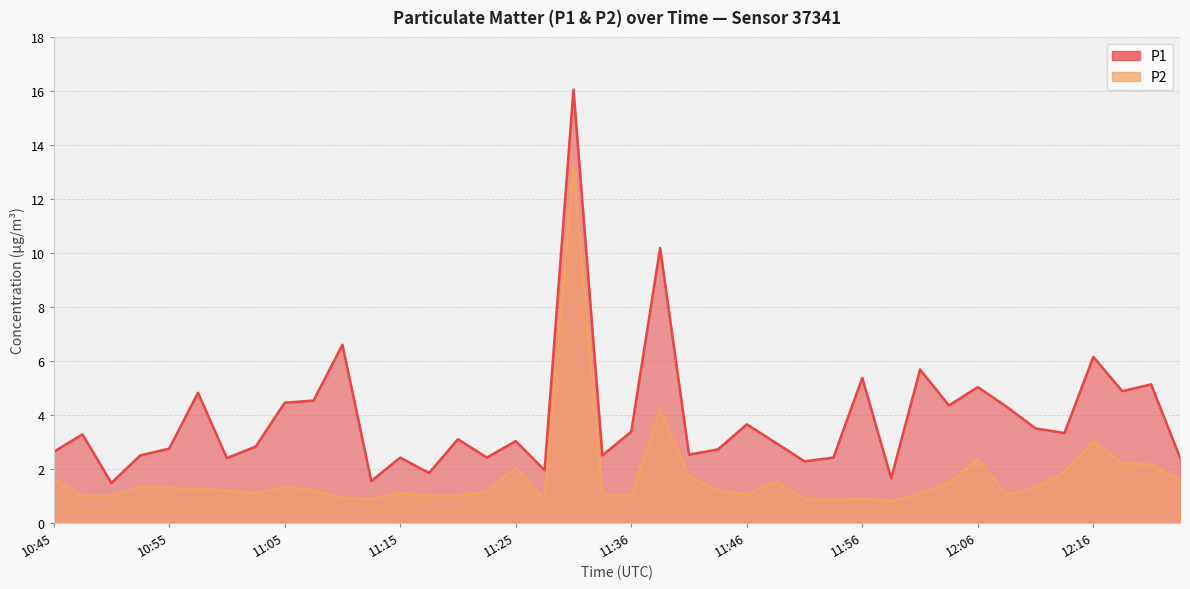

What is the lowest value of the P1 series?

1.5